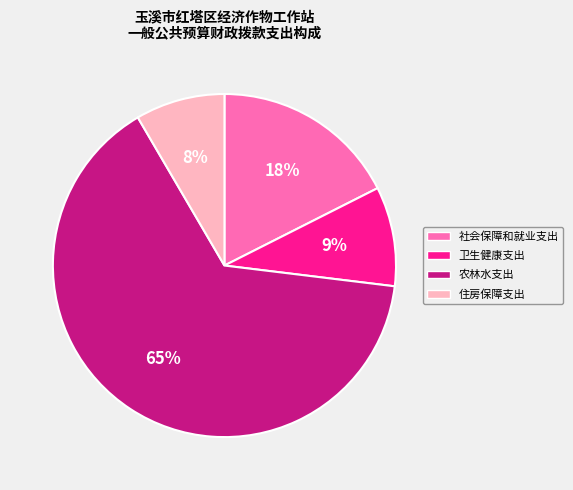

What is the smallest slice in the pie chart?

住房保障支出